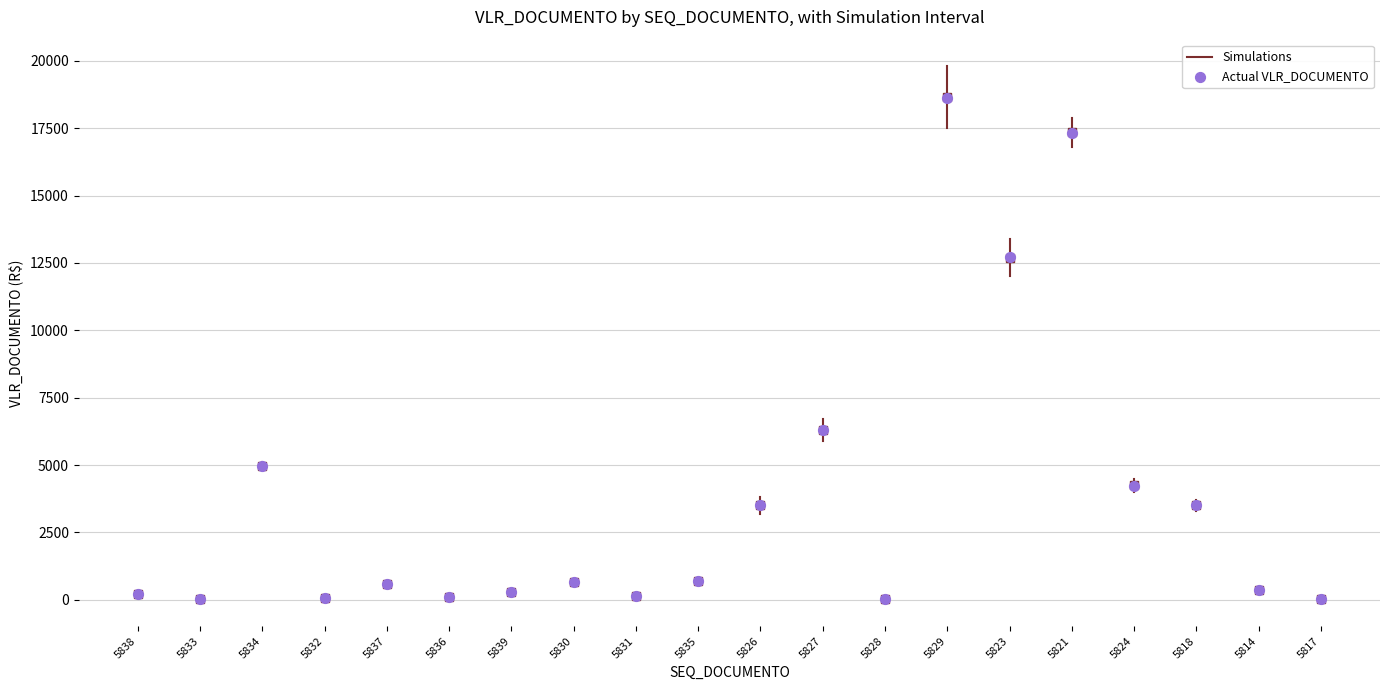

What Y value in the scatter plot is closest to 9321?

6300.0